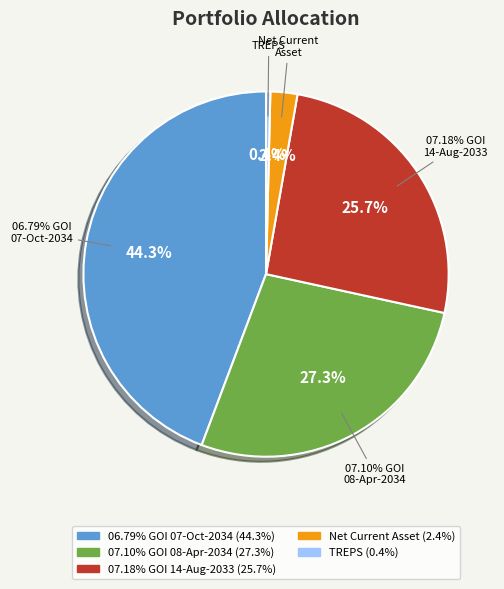

Which has a higher value, 07.10% GOI - 08-Apr-2034 or 07.18% GOI - 14-Aug-2033?

07.10% GOI - 08-Apr-2034